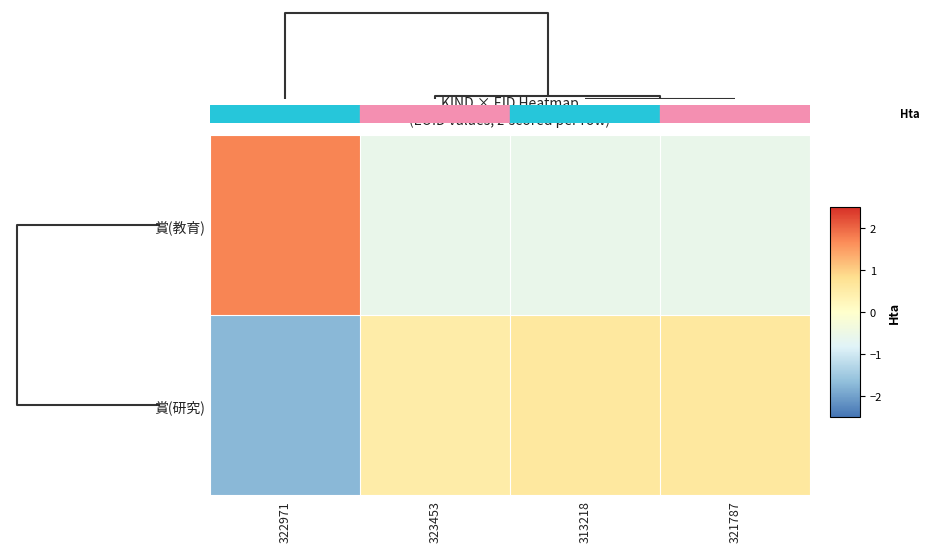

Reading right to left, transcribe all the data shown in this chart.

賞(教育): 321787=-0.6	313218=-0.6	323453=-0.6	322971=1.7
賞(研究): 321787=0.6	313218=0.6	323453=0.5	322971=-1.7